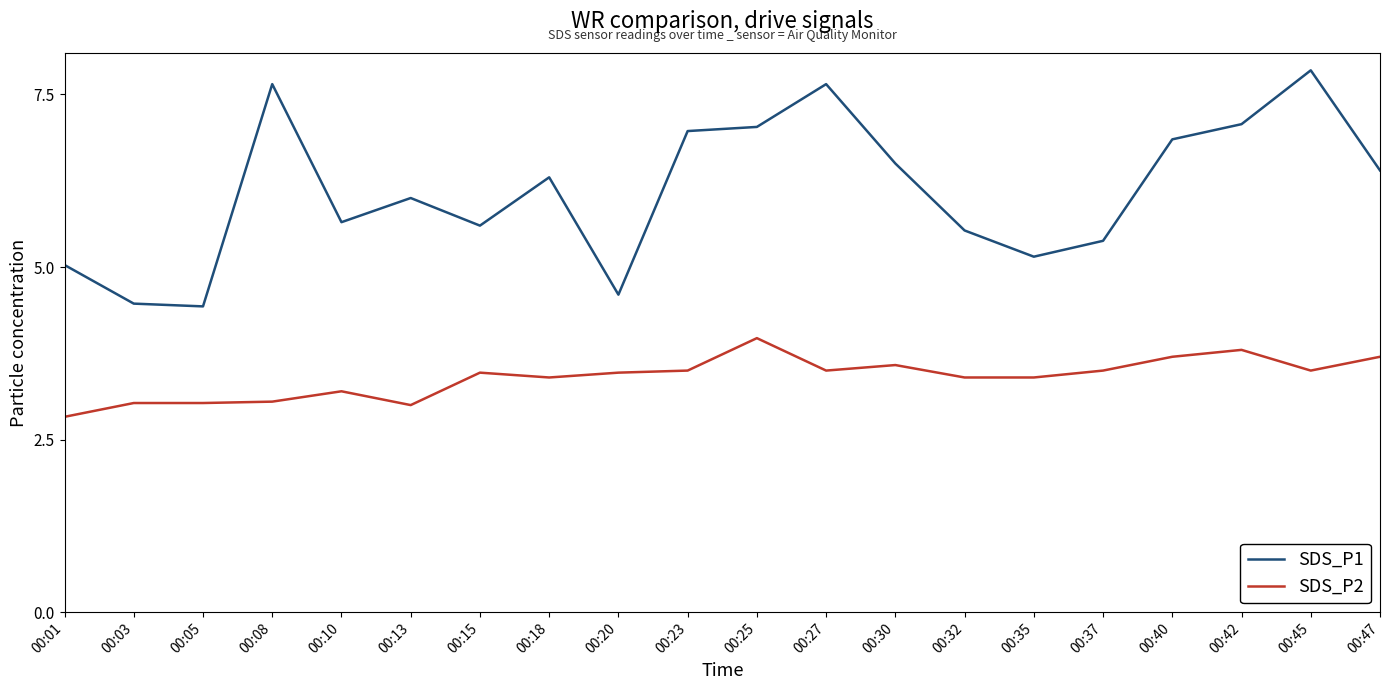

True or false: SDS_P1 and SDS_P2 intersect in this chart.

False